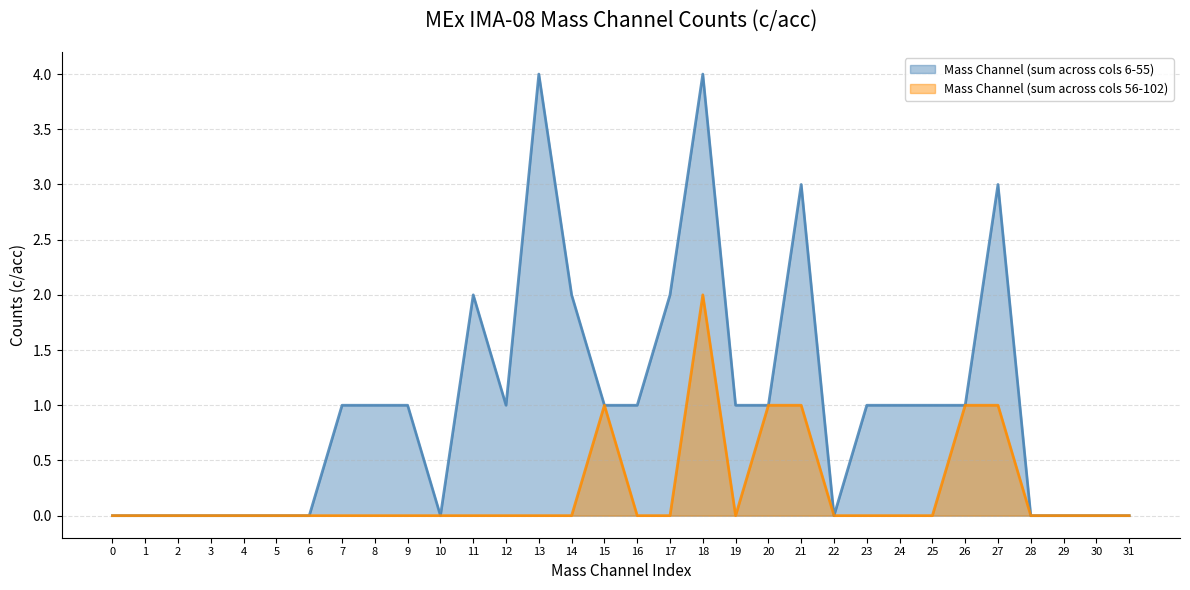

Which series has the largest range (max minus min)?

Mass Channel (sum across cols 6-55)